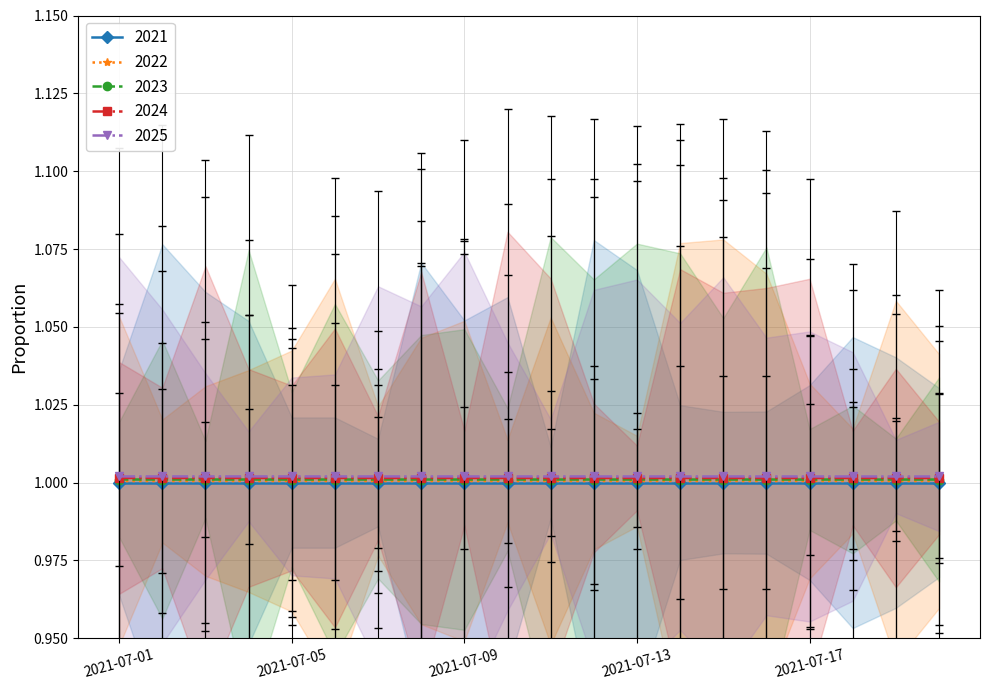

Is it true that 2023 equals 0.7 at 2021-07-05?

False